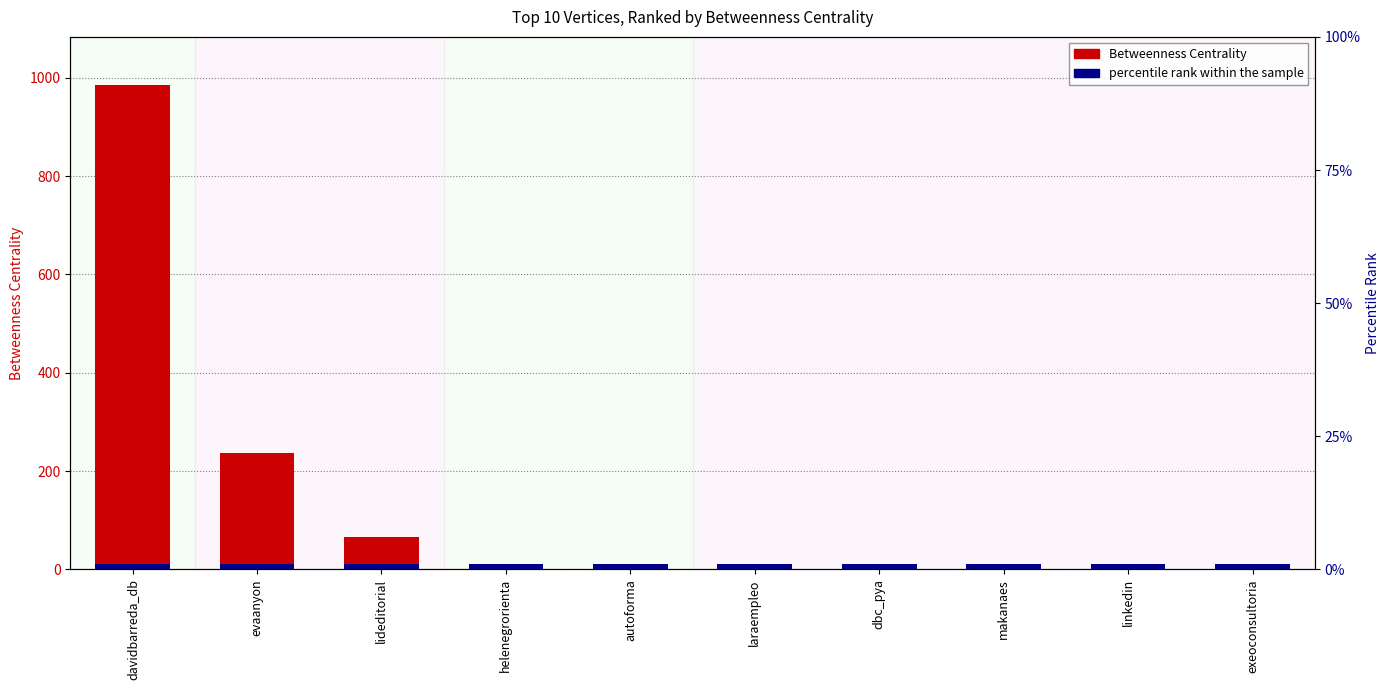

Rank the categories by value from highest to lowest.

davidbarreda_db, evaanyon, lideditorial, helenegrorienta, autoforma, laraempleo, dbc_pya, makanaes, linkedin, exeoconsultoria